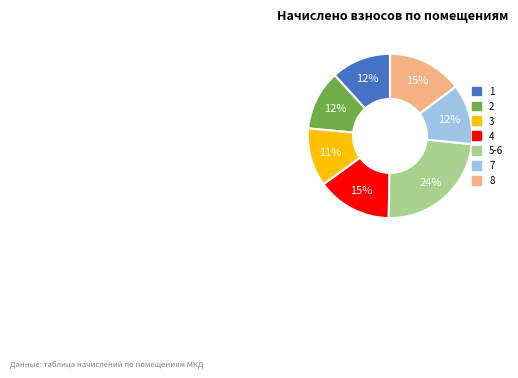

How many slices are in this pie chart?

7